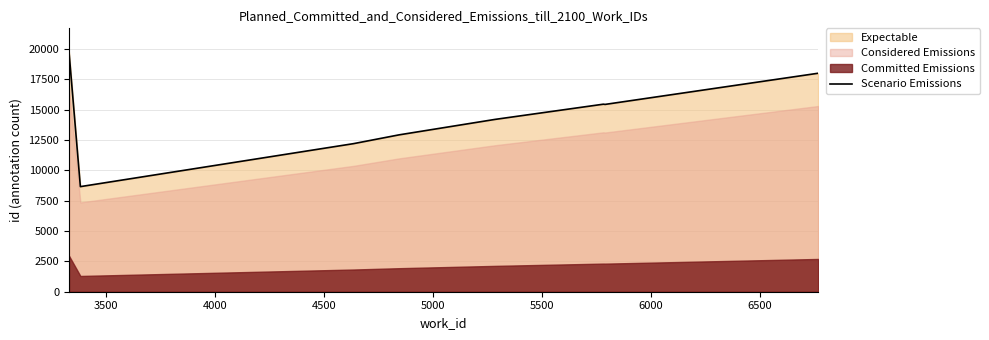

What is the difference between the maximum and minimum values?

11072